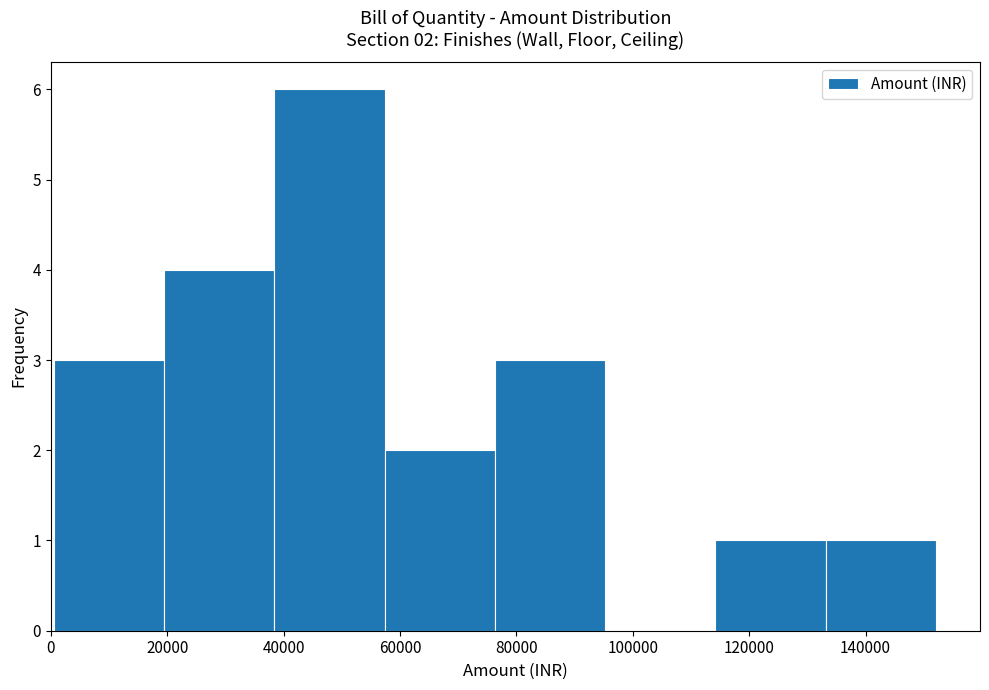

Over which range of the x-axis is the bar tallest?

38000 to 58000